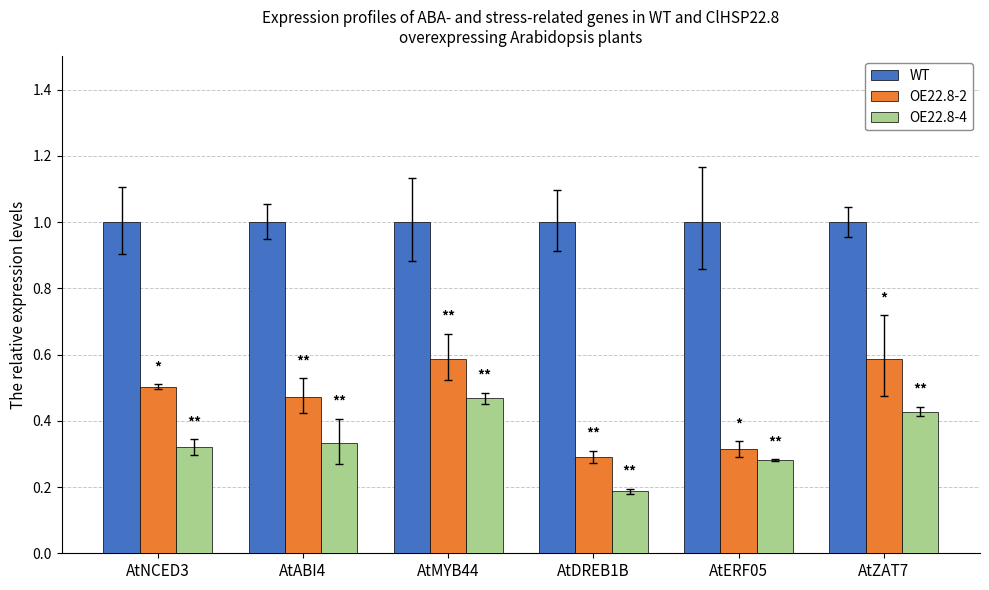

What is the minimum value shown in the chart?

0.2